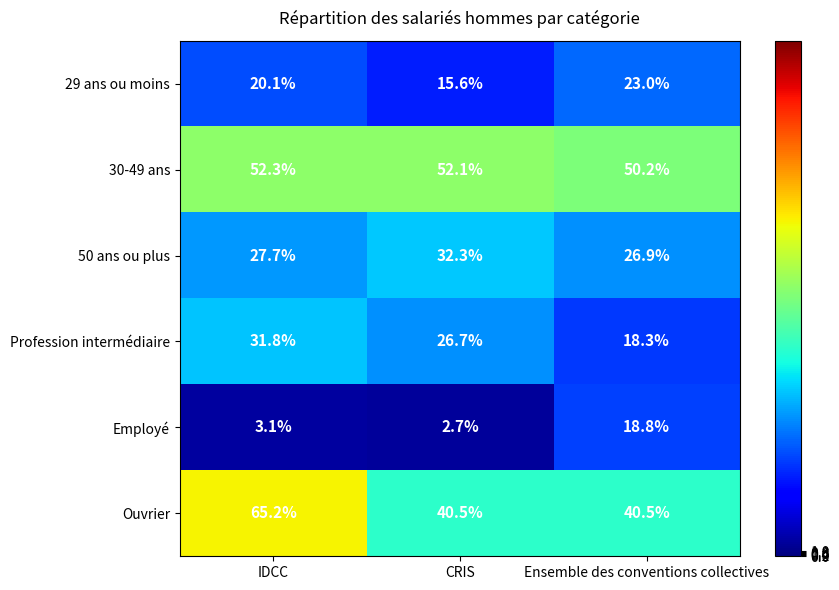

Is it true that 30-49 ans equals 50.2 at Ensemble des conventions collectives?

True